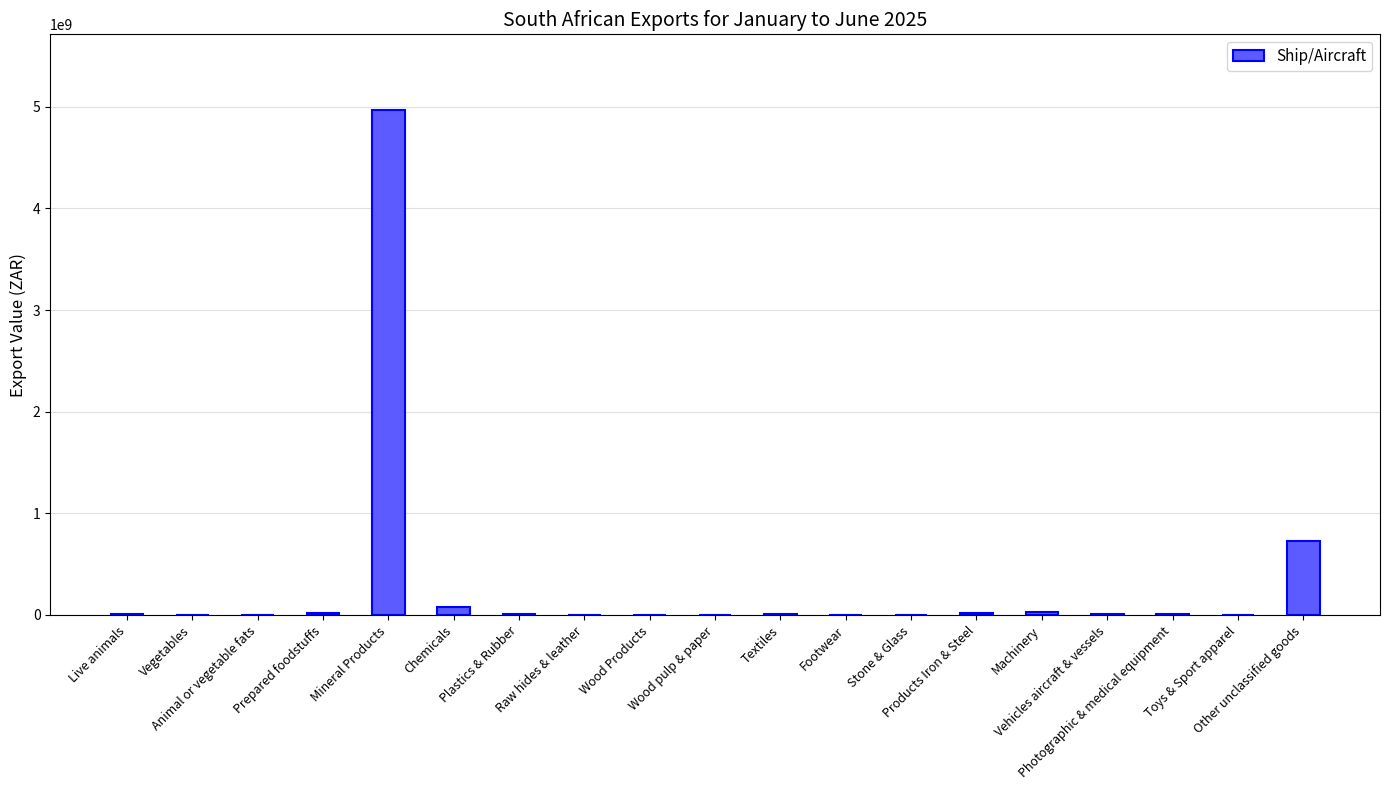

What is the greatest value displayed?

4967113835